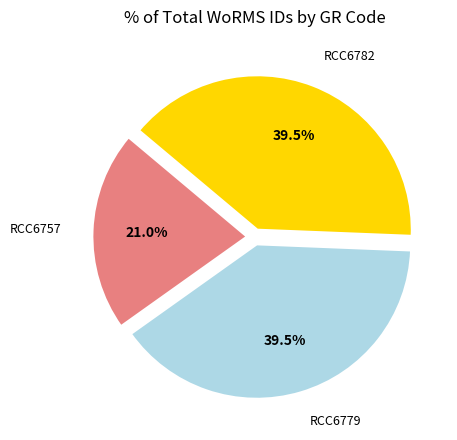

What is the ratio of the value at RCC6779 to the value at RCC6757?

1.9